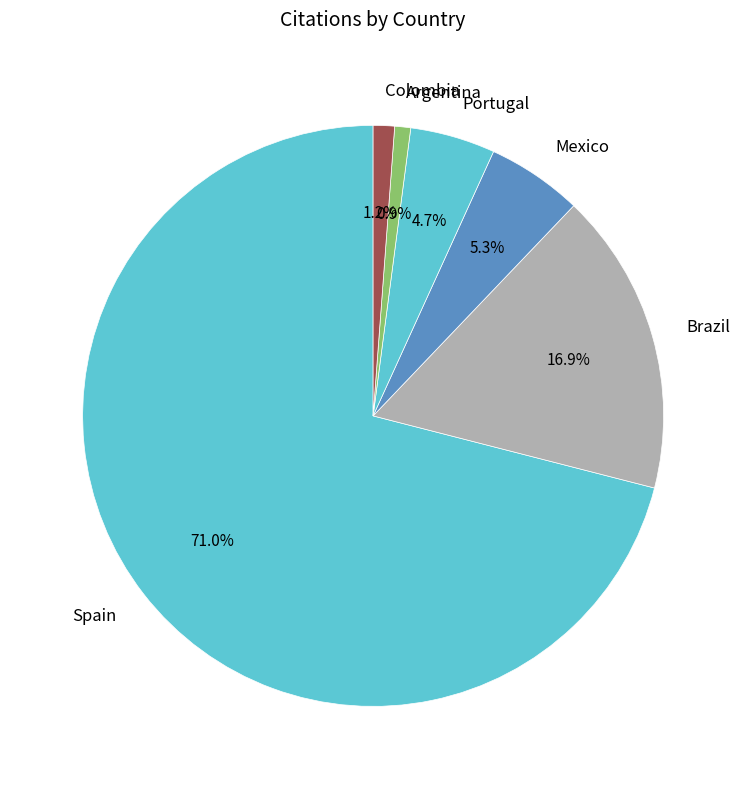

To the nearest percent, what portion does Portugal represent?

5%